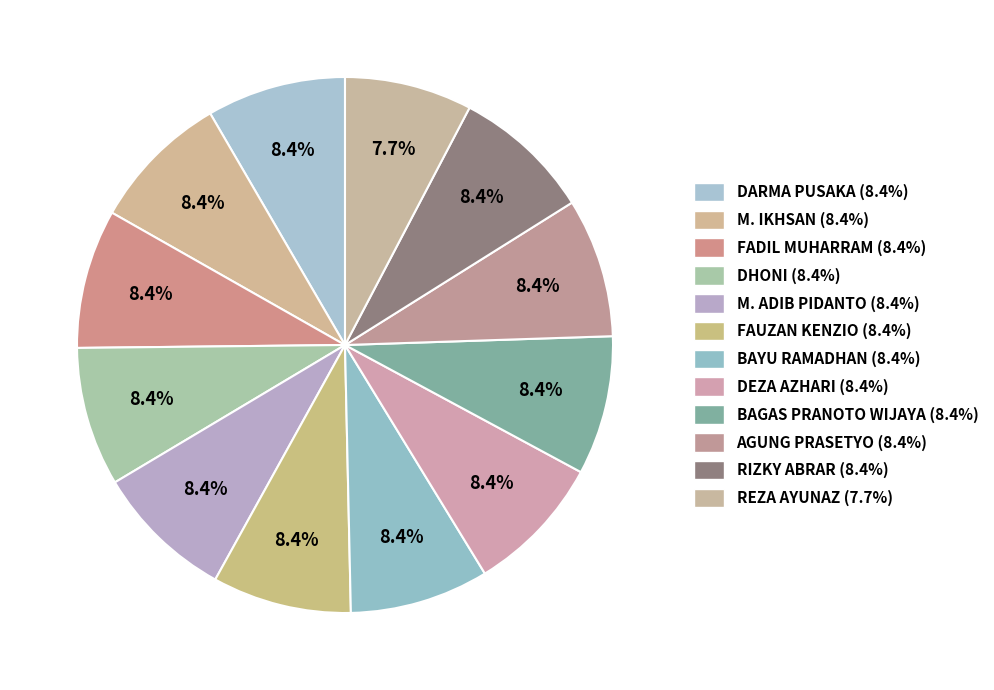

How many slices are in this pie chart?

12